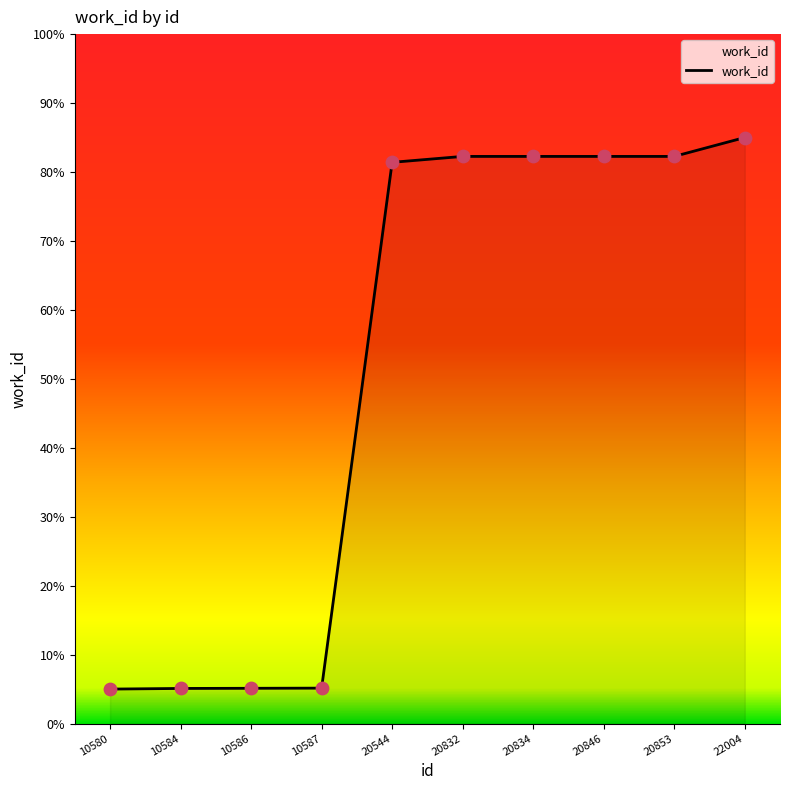

What is the ratio of the value at 20853 to the value at 10586?

16.1